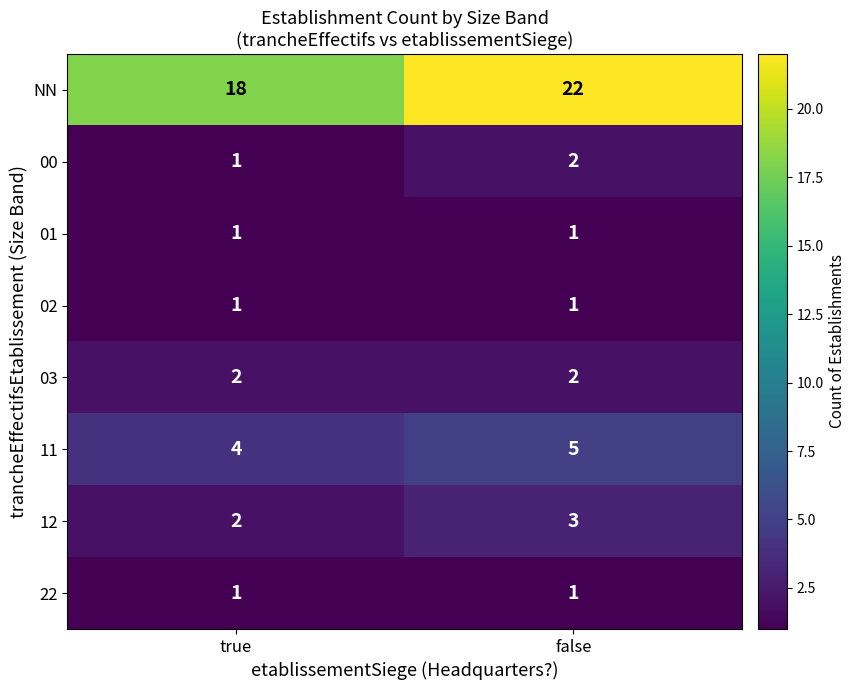

What is the spread (max minus min) of values at false?

21